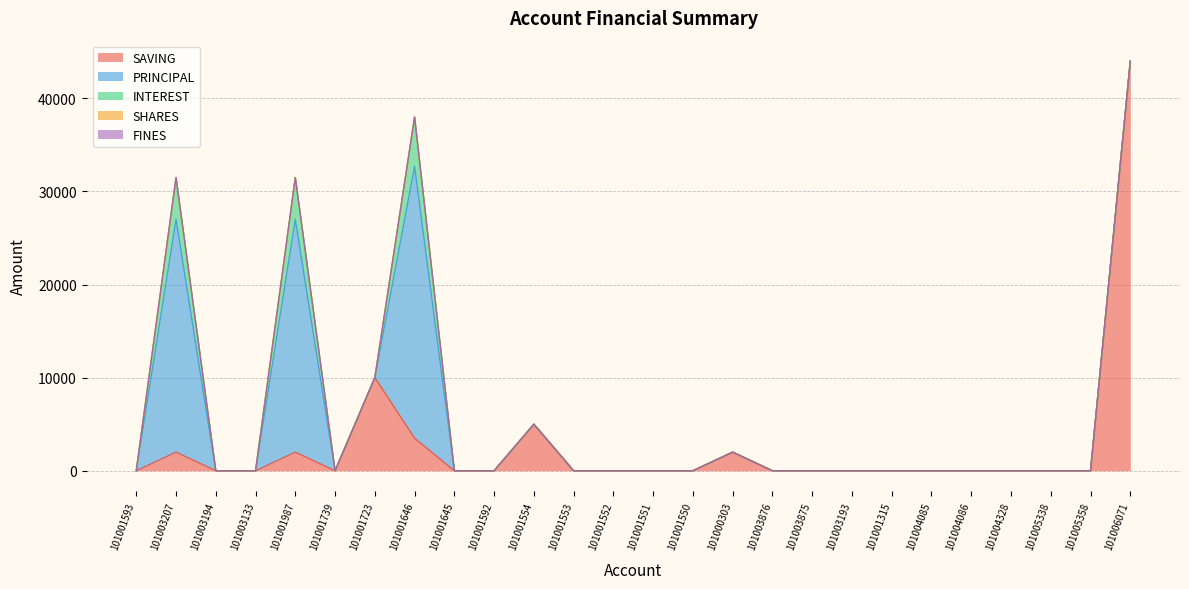

Reading left to right, what are all the values shown in this chart?

SAVING: 101001593=0	101003207=2000	101003194=0	101003133=0	101001987=2000	101001739=0	101001723=10000	101001646=3500	101001645=0	101001592=0	101001554=5000	101001553=0	101001552=0	101001551=0	101001550=0	101000303=2000	101003876=0	101003875=0	101003193=0	101001315=0	101004085=0	101004086=0	101004328=0	101005338=0	101005358=0	101006071=44000
PRINCIPAL: 101001593=0	101003207=25000	101003194=0	101003133=0	101001987=25000	101001739=0	101001723=0	101001646=29200	101001645=0	101001592=0	101001554=0	101001553=0	101001552=0	101001551=0	101001550=0	101000303=0	101003876=0	101003875=0	101003193=0	101001315=0	101004085=0	101004086=0	101004328=0	101005338=0	101005358=0	101006071=0
INTEREST: 101001593=0	101003207=4500	101003194=0	101003133=0	101001987=4500	101001739=0	101001723=0	101001646=5300	101001645=0	101001592=0	101001554=0	101001553=0	101001552=0	101001551=0	101001550=0	101000303=0	101003876=0	101003875=0	101003193=0	101001315=0	101004085=0	101004086=0	101004328=0	101005338=0	101005358=0	101006071=0
SHARES: 101001593=0	101003207=0	101003194=0	101003133=0	101001987=0	101001739=0	101001723=0	101001646=0	101001645=0	101001592=0	101001554=0	101001553=0	101001552=0	101001551=0	101001550=0	101000303=0	101003876=0	101003875=0	101003193=0	101001315=0	101004085=0	101004086=0	101004328=0	101005338=0	101005358=0	101006071=0
FINES: 101001593=0	101003207=0	101003194=0	101003133=0	101001987=0	101001739=0	101001723=0	101001646=0	101001645=0	101001592=0	101001554=0	101001553=0	101001552=0	101001551=0	101001550=0	101000303=0	101003876=0	101003875=0	101003193=0	101001315=0	101004085=0	101004086=0	101004328=0	101005338=0	101005358=0	101006071=0